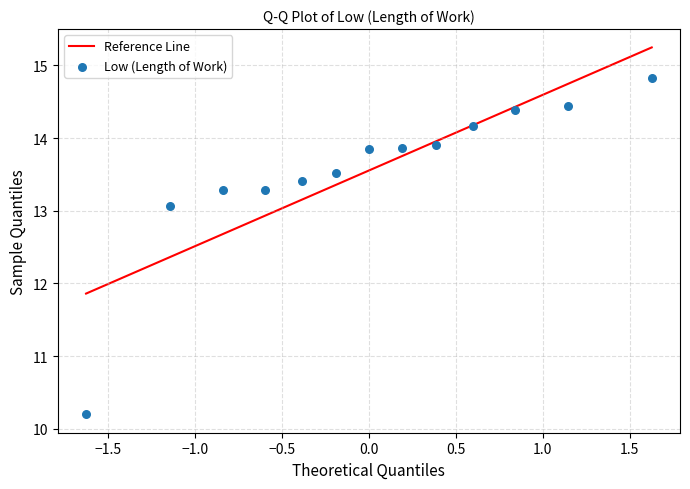

What Y value in the scatter plot is closest to 12?

13.1